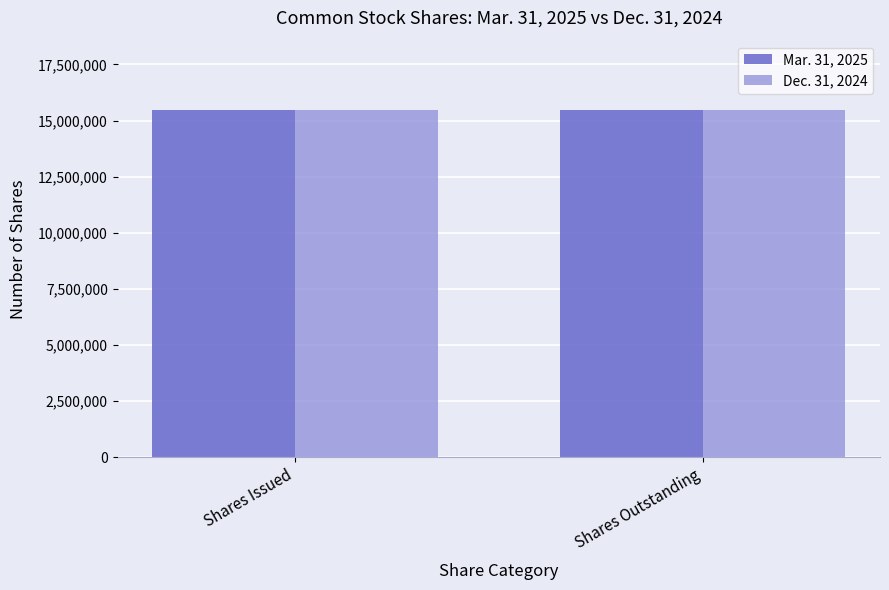

True or false: Mar. 31, 2025 has a value of 22605566 at Shares Outstanding.

False